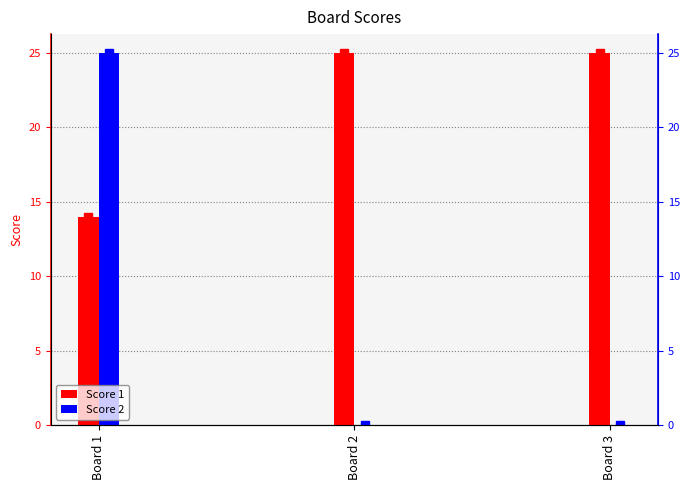

Rank the series at Board 1 from highest to lowest value.

Score 2, Score 1